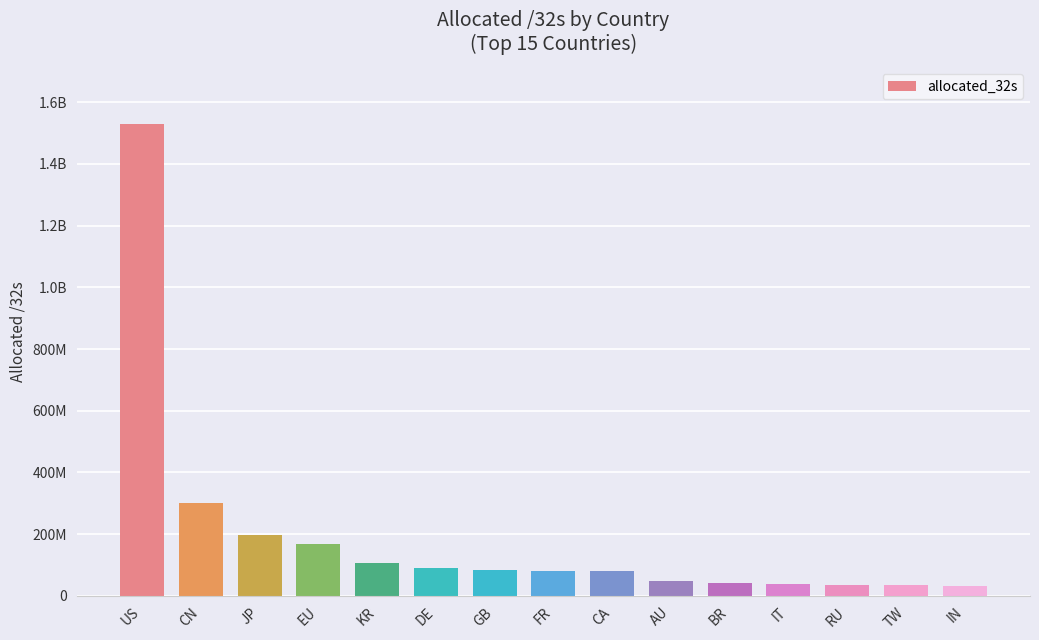

What is the difference between the values at FR and DE?

11927448